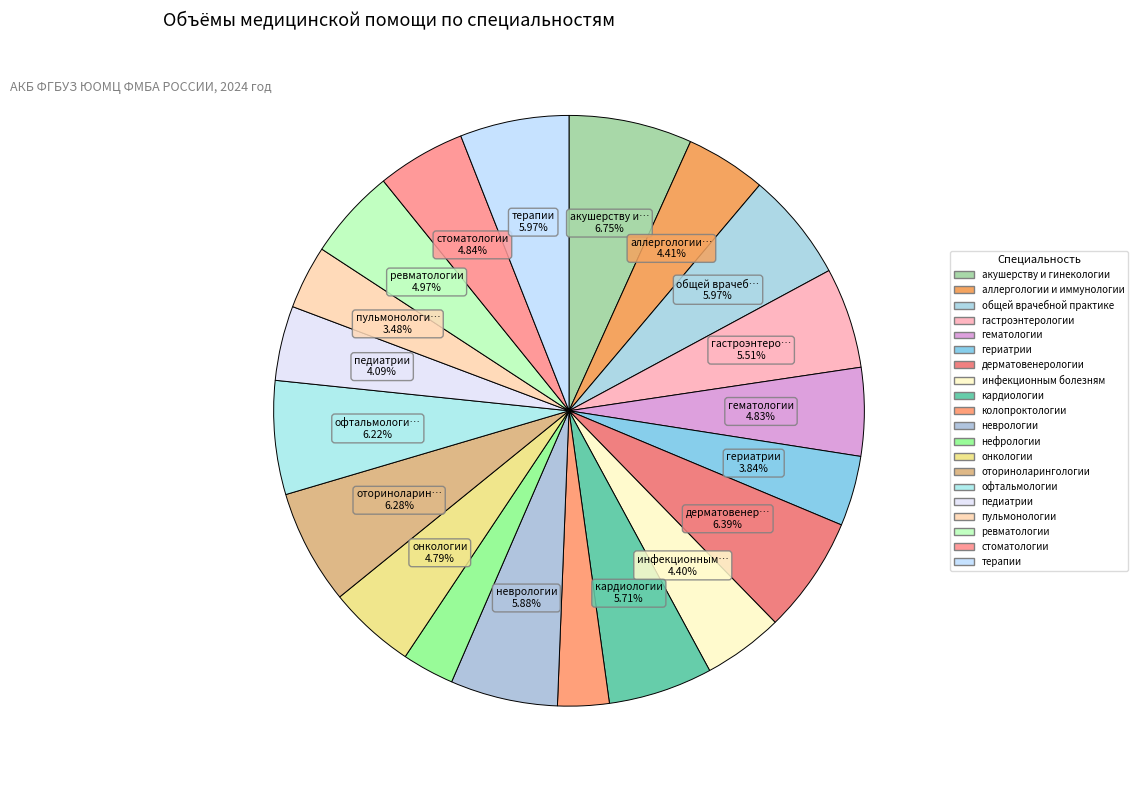

Which category has the smallest portion of the pie?

колопроктологии